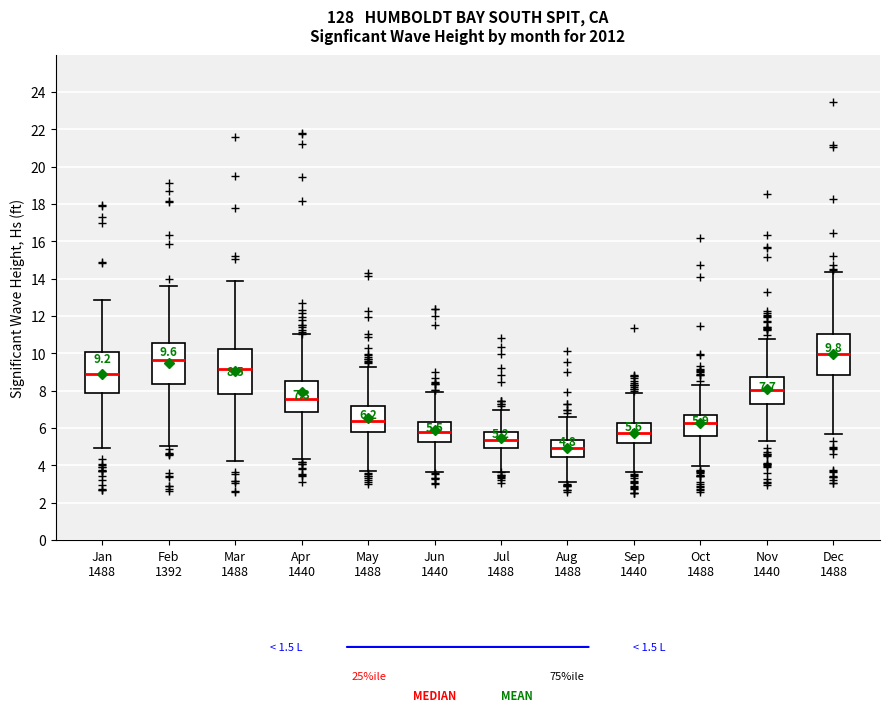

Which box's median line is the highest?

Dec 1488